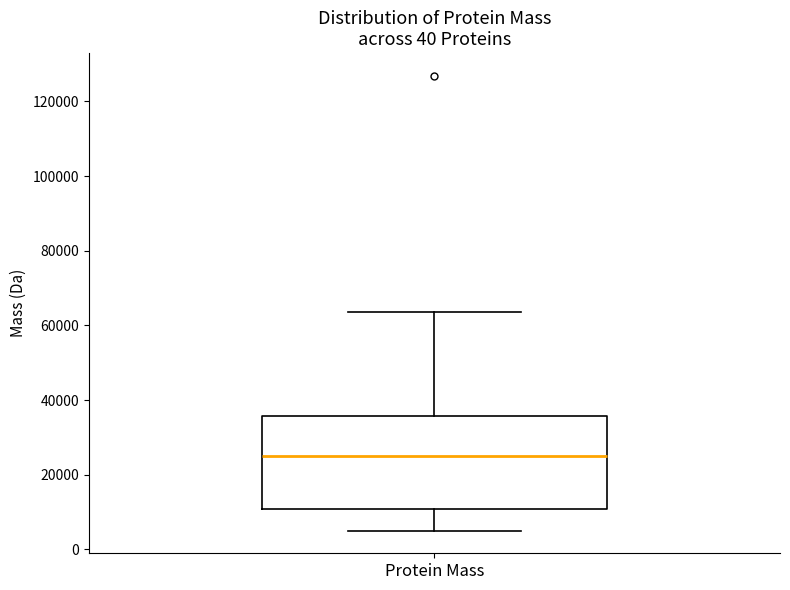

Where is the upper edge of the box for Protein Mass on the y-axis? The values are not printed on the chart, so give them approximately, as read against the axis.

36000